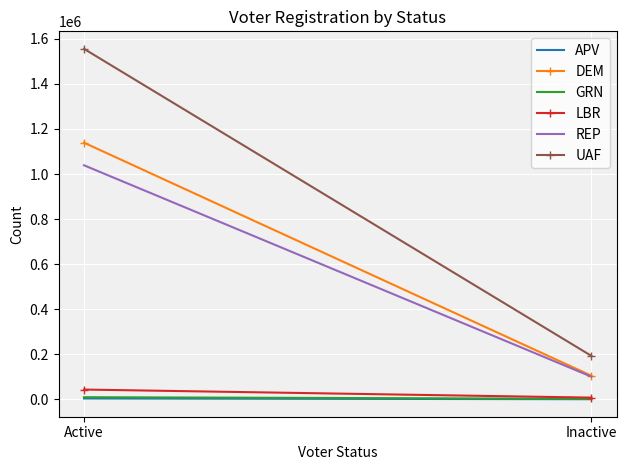

What is the average value of the LBR series?

25040